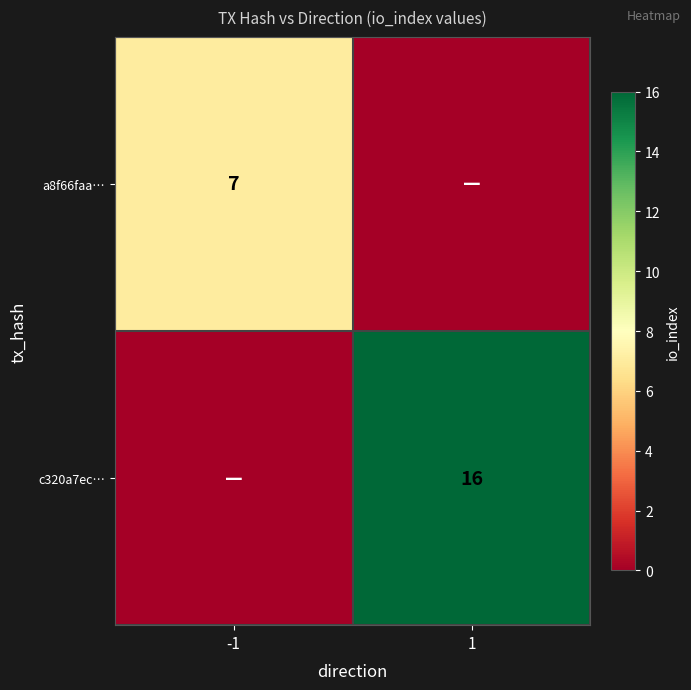

The value of a8f66faa… at -1 is 12. True or false?

False